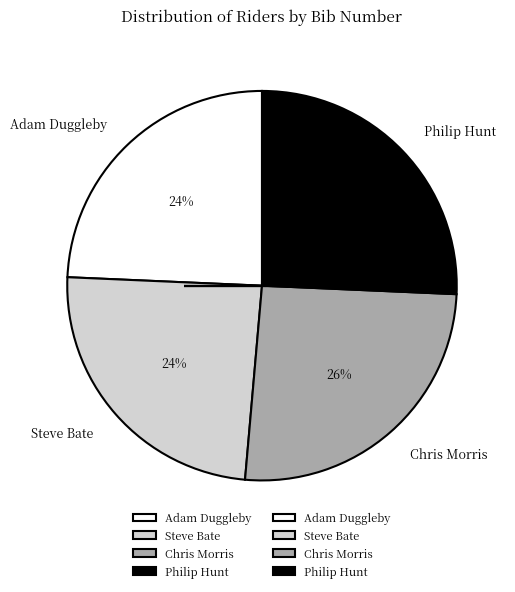

Is it true that Philip Hunt is 26% of the pie?

True